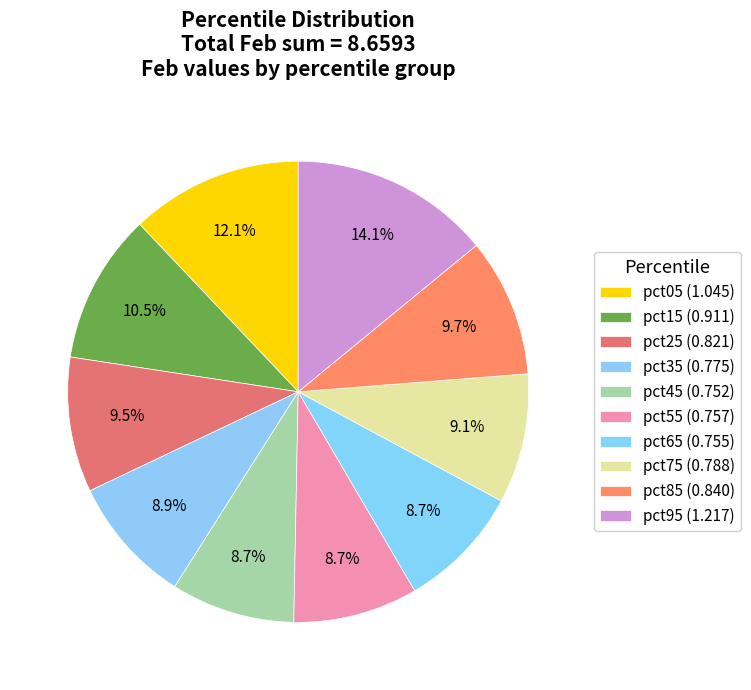

To the nearest percent, what is the average slice percentage?

10%